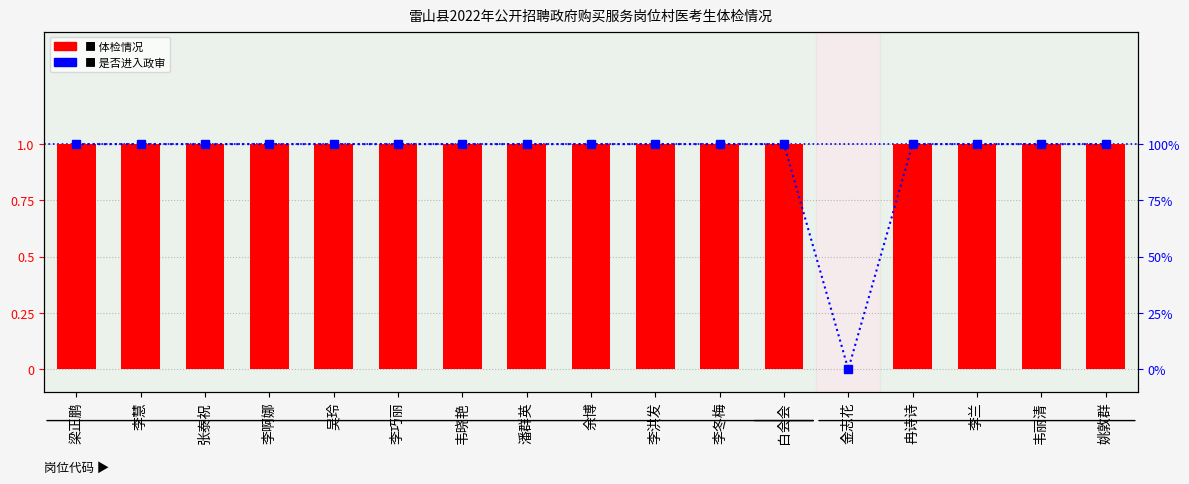

At how many categories does at least one series exceed 0?

16